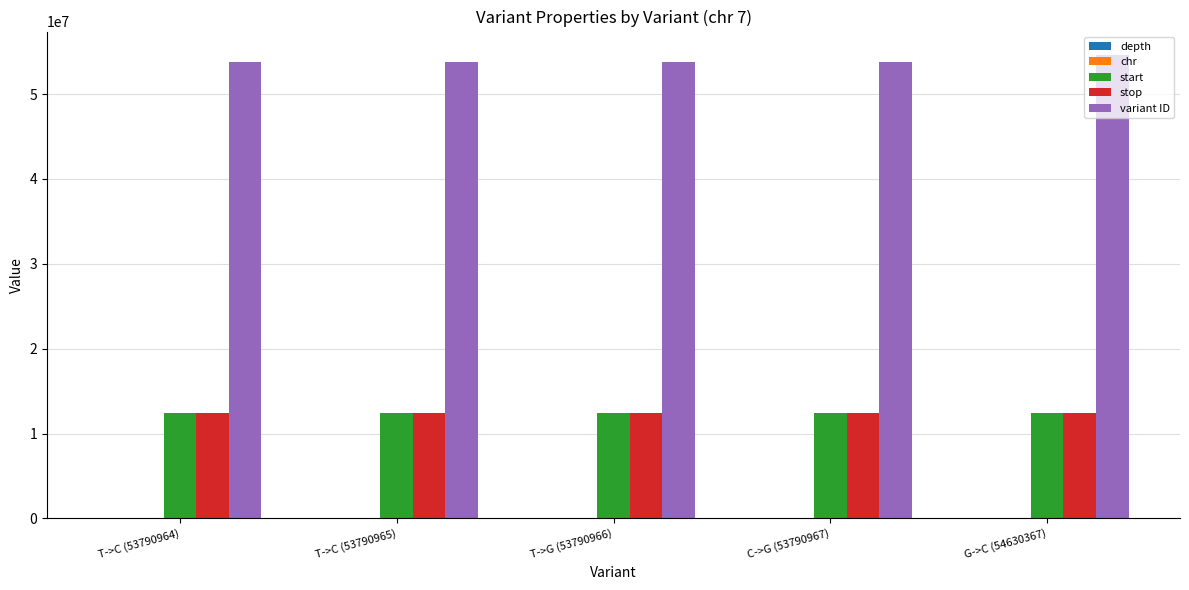

Is it true that variant ID equals 88989606 at C->G (53790967)?

False